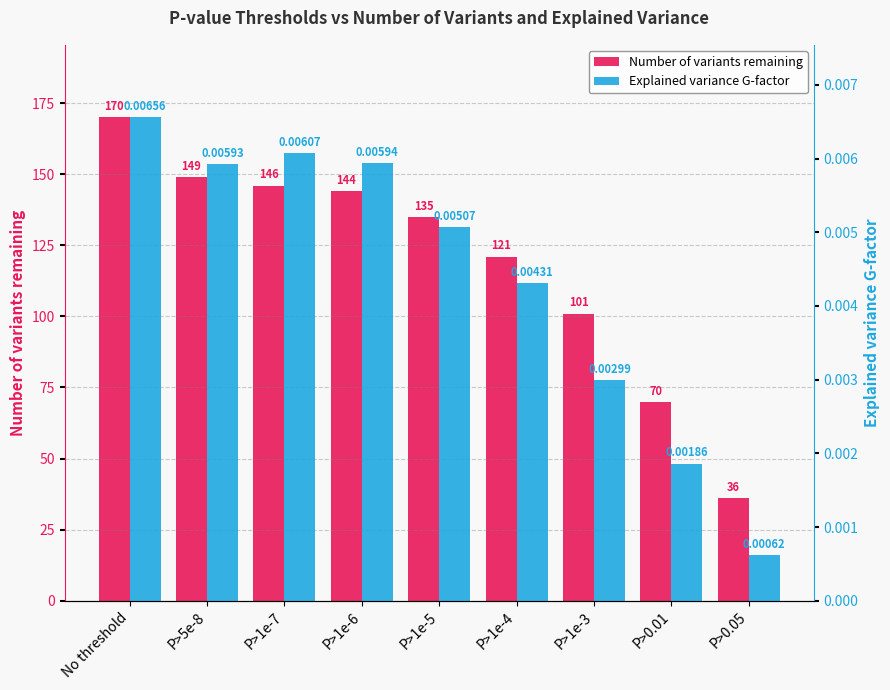

Rank the series by their average value, from lowest to highest.

Explained variance G-factor, Number of variants remaining